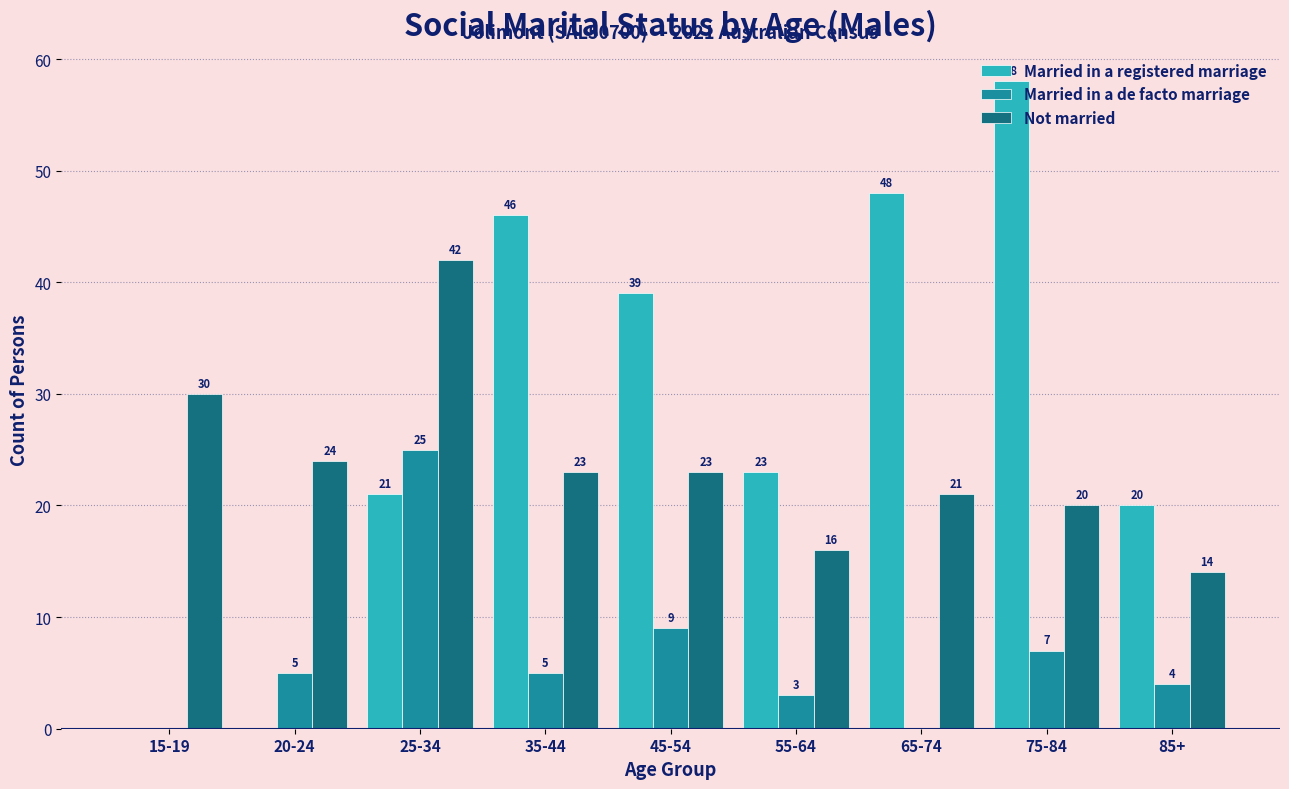

Reading left to right, transcribe all the data shown in this chart.

Married in a registered marriage: 0	0	21	46	39	23	48	58	20
Married in a de facto marriage: 0	5	25	5	9	3	0	7	4
Not married: 30	24	42	23	23	16	21	20	14